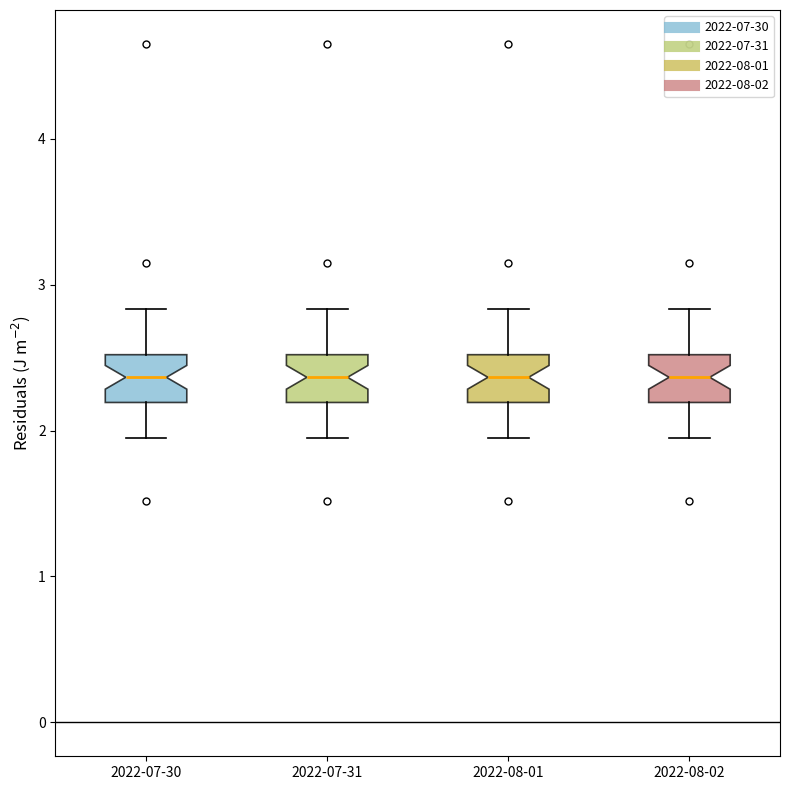

Reading left to right, read every box against the y-axis: the position of its median line, the range the box covers, and the ends of its whiskers. The values are not printed on the chart, so give them approximately, as read against the axis.

2022-07-30: median 2.4, box 2.2 to 2.5, whiskers 2.0 to 2.8
2022-07-31: median 2.4, box 2.2 to 2.5, whiskers 2.0 to 2.8
2022-08-01: median 2.4, box 2.2 to 2.5, whiskers 2.0 to 2.8
2022-08-02: median 2.4, box 2.2 to 2.5, whiskers 2.0 to 2.8